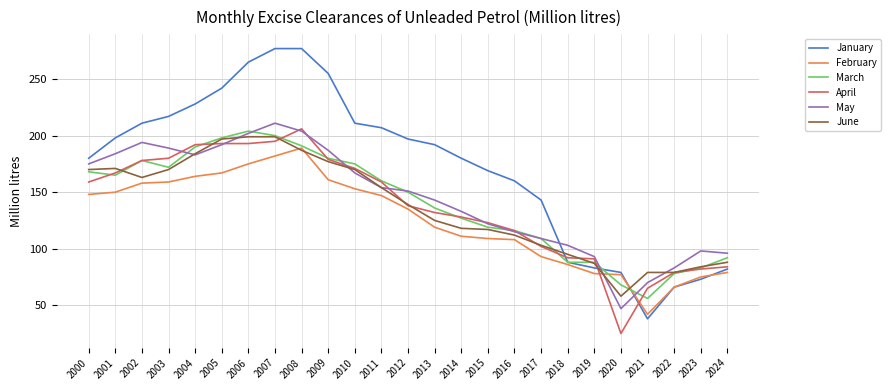

Which series has the largest total across all categories?

January